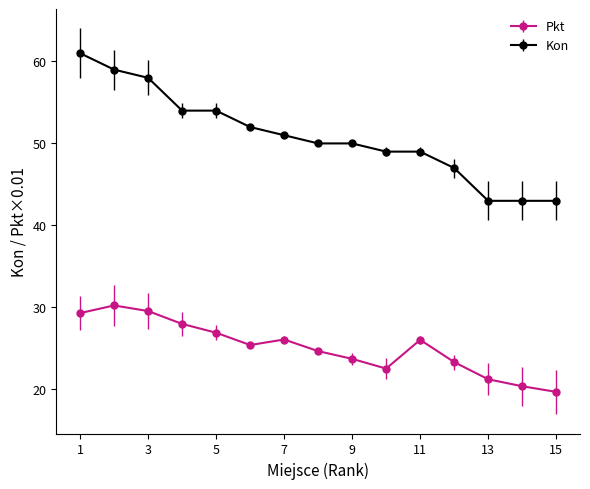

What is the value of the Kon point at the 4th from the left?

54.0